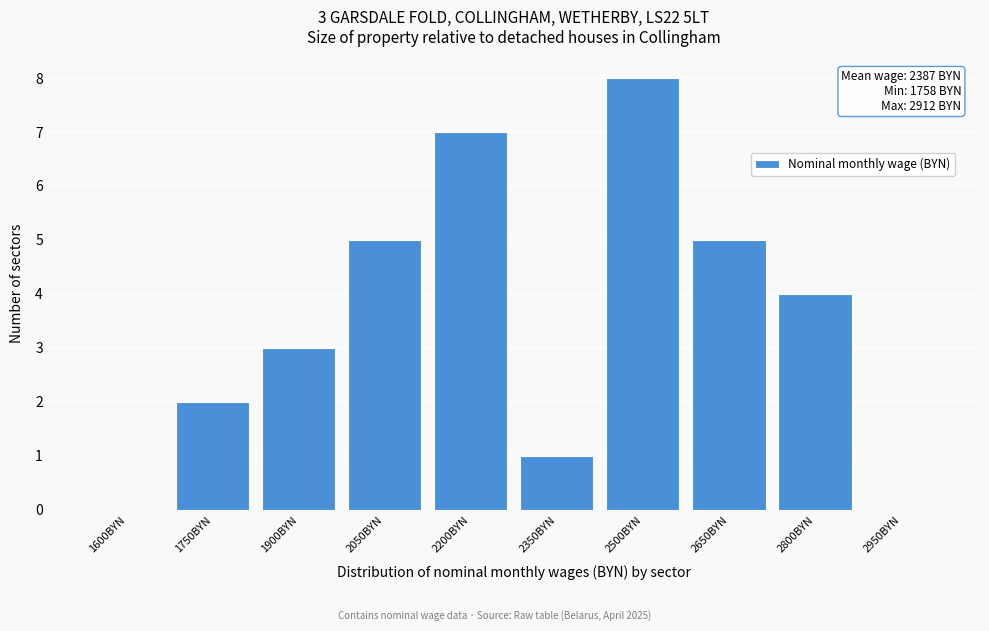

Reading left to right, list all the values displayed in this chart.

1600BYN=0	1750BYN=2	1900BYN=3	2050BYN=5	2200BYN=7	2350BYN=1	2500BYN=8	2650BYN=5	2800BYN=4	2950BYN=0